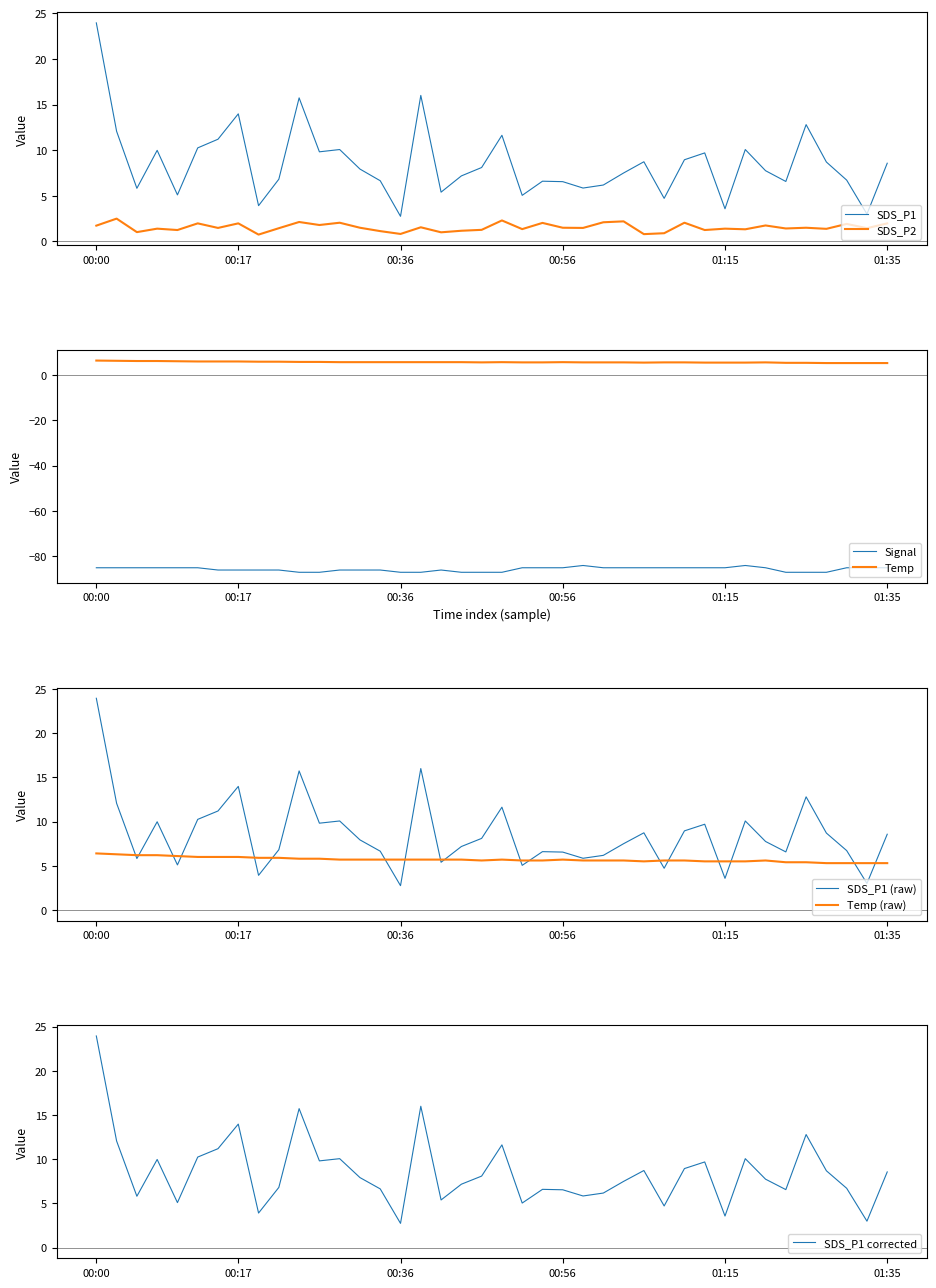

Reading left to right, transcribe all the data shown in this chart.

SDS_P1: 00:00=23.9	00:02=12.1	00:05=5.8	00:07=10.0	00:09=5.1	00:12=10.2	00:14=11.2	00:17=14.0	00:19=3.9	00:22=6.8	00:24=15.7	00:26=9.8	00:29=10.1	00:31=7.9	00:34=6.7	00:36=2.8	00:39=16.0	00:41=5.4	00:44=7.2	00:46=8.1	00:48=11.6	00:51=5.0	00:53=6.6	00:56=6.5	00:58=5.8	01:01=6.2	01:03=7.5	01:05=8.7	01:08=4.7	01:10=8.9	01:13=9.7	01:15=3.6	01:18=10.1	01:20=7.8	01:22=6.6	01:25=12.8	01:27=8.7	01:30=6.7	01:32=3.0	01:35=8.6
SDS_P2: 00:00=1.7	00:02=2.5	00:05=1.0	00:07=1.4	00:09=1.2	00:12=2.0	00:14=1.5	00:17=2.0	00:19=0.8	00:22=1.4	00:24=2.1	00:26=1.8	00:29=2.0	00:31=1.5	00:34=1.1	00:36=0.8	00:39=1.6	00:41=1.0	00:44=1.2	00:46=1.3	00:48=2.3	00:51=1.4	00:53=2.0	00:56=1.5	00:58=1.5	01:01=2.1	01:03=2.2	01:05=0.8	01:08=0.9	01:10=2.0	01:13=1.2	01:15=1.4	01:18=1.3	01:20=1.8	01:22=1.4	01:25=1.5	01:27=1.4	01:30=1.9	01:32=1.4	01:35=2.0
Temp: 00:00=6.4	00:02=6.3	00:05=6.2	00:07=6.2	00:09=6.1	00:12=6.0	00:14=6.0	00:17=6.0	00:19=5.9	00:22=5.9	00:24=5.8	00:26=5.8	00:29=5.7	00:31=5.7	00:34=5.7	00:36=5.7	00:39=5.7	00:41=5.7	00:44=5.7	00:46=5.6	00:48=5.7	00:51=5.6	00:53=5.6	00:56=5.7	00:58=5.6	01:01=5.6	01:03=5.6	01:05=5.5	01:08=5.6	01:10=5.6	01:13=5.5	01:15=5.5	01:18=5.5	01:20=5.6	01:22=5.4	01:25=5.4	01:27=5.3	01:30=5.3	01:32=5.3	01:35=5.3
Signal: 00:00=-85.0	00:02=-85.0	00:05=-85.0	00:07=-85.0	00:09=-85.0	00:12=-85.0	00:14=-86.0	00:17=-86.0	00:19=-86.0	00:22=-86.0	00:24=-87.0	00:26=-87.0	00:29=-86.0	00:31=-86.0	00:34=-86.0	00:36=-87.0	00:39=-87.0	00:41=-86.0	00:44=-87.0	00:46=-87.0	00:48=-87.0	00:51=-85.0	00:53=-85.0	00:56=-85.0	00:58=-84.0	01:01=-85.0	01:03=-85.0	01:05=-85.0	01:08=-85.0	01:10=-85.0	01:13=-85.0	01:15=-85.0	01:18=-84.0	01:20=-85.0	01:22=-87.0	01:25=-87.0	01:27=-87.0	01:30=-85.0	01:32=-85.0	01:35=-85.0